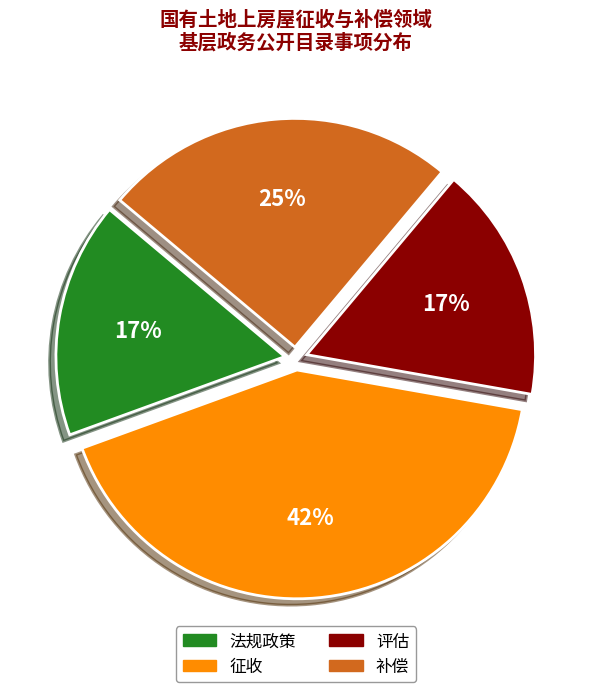

What is the ratio of the value at 评估 to the value at 法规政策?

1.0